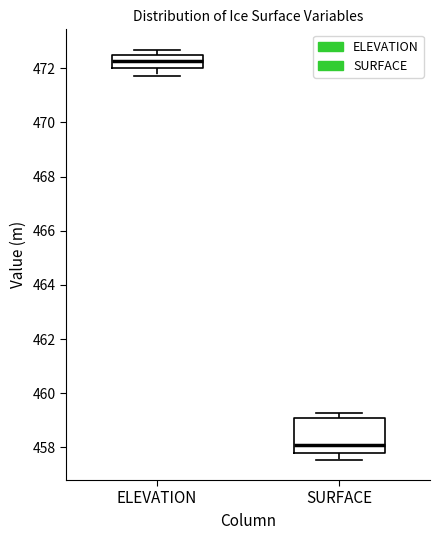

Reading left to right, read every box against the y-axis: the position of its median line, the range the box covers, and the ends of its whiskers. The values are not printed on the chart, so give them approximately, as read against the axis.

ELEVATION: median 472.2, box 472.0 to 472.4, whiskers 471.6 to 472.6
SURFACE: median 458.0, box 457.8 to 459.0, whiskers 457.6 to 459.2